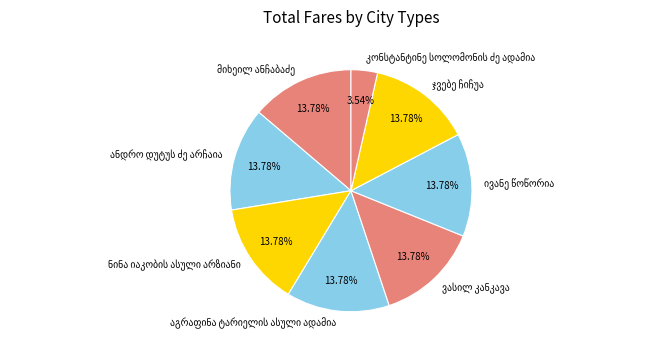

Is there any slice that represents more than half of the pie?

No